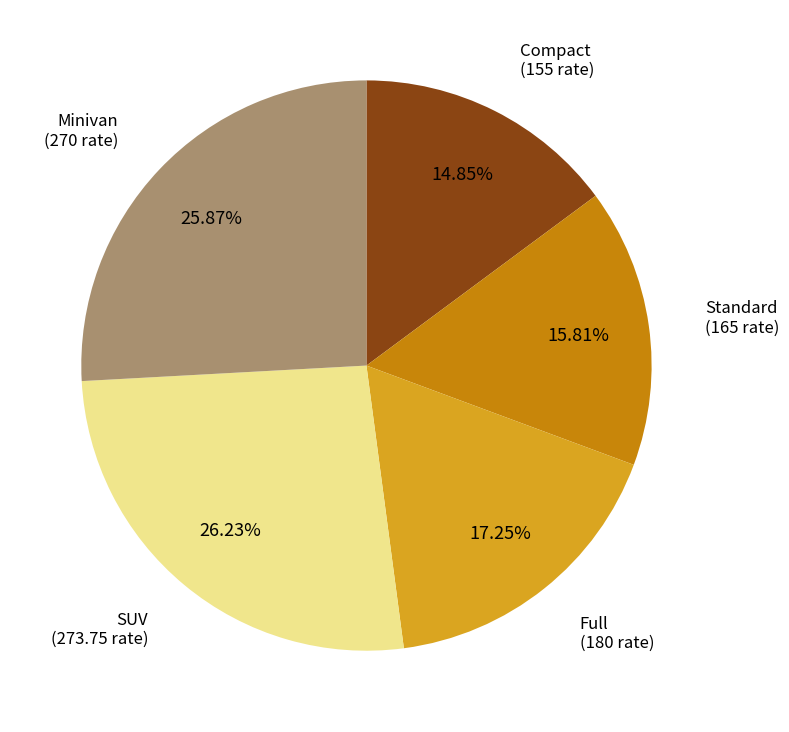

Does any single category account for the majority?

No